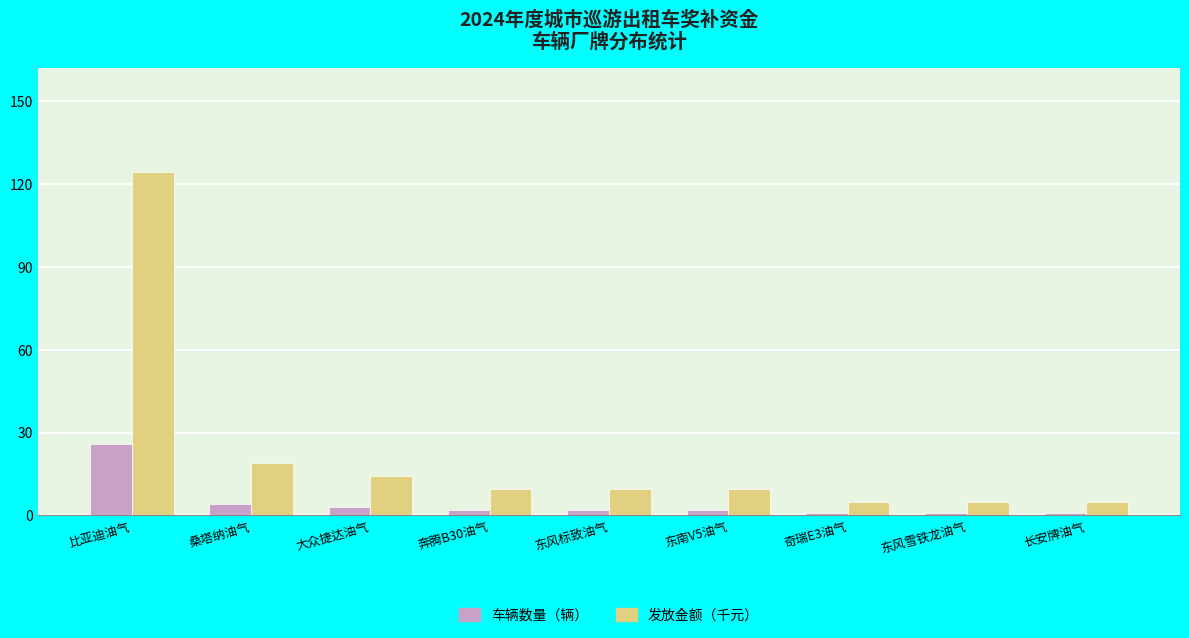

Reading left to right, extract all data points from this chart.

车辆数量（辆）: 比亚迪油气=26.0	桑塔纳油气=4.0	大众捷达油气=3.0	奔腾B30油气=2.0	东风标致油气=2.0	东南V5油气=2.0	奇瑞E3油气=1.0	东风雪铁龙油气=1.0	长安牌油气=1.0
发放金额（千元）: 比亚迪油气=124.4	桑塔纳油气=19.1	大众捷达油气=14.4	奔腾B30油气=9.6	东风标致油气=9.6	东南V5油气=9.6	奇瑞E3油气=4.8	东风雪铁龙油气=4.8	长安牌油气=4.8